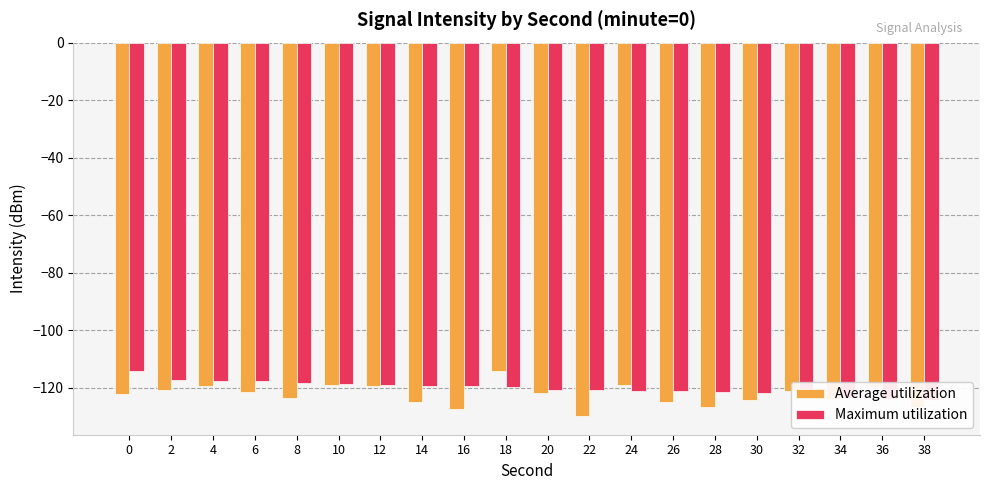

Rank the series by their average value, from highest to lowest.

Maximum utilization, Average utilization